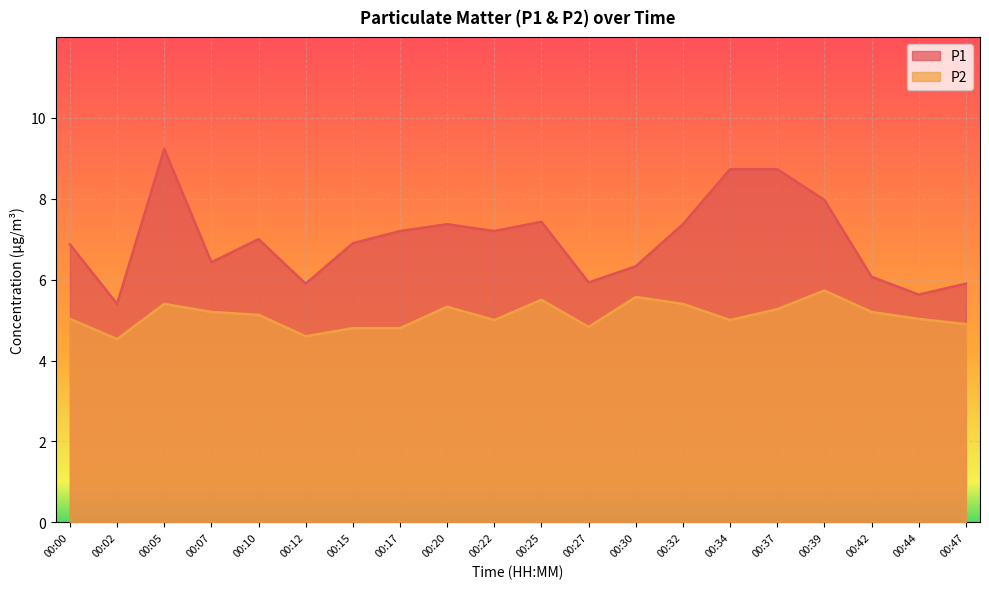

At which category is the sum across all series the highest?

00:05